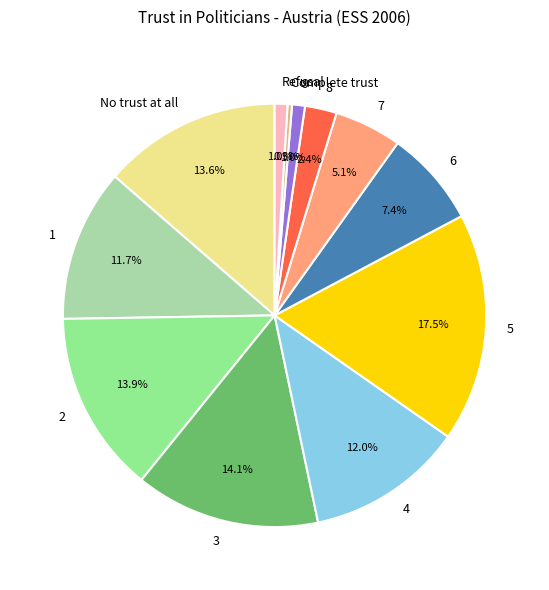

To the nearest percent, what is the difference between the 2 and 4 slice percentages?

2%